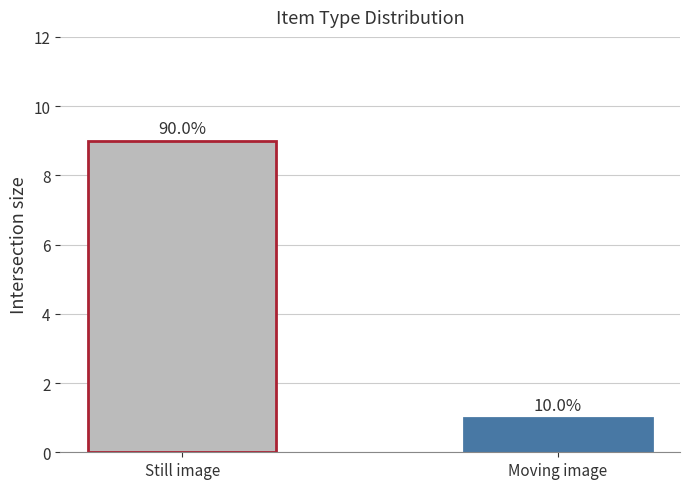

At which category does the chart reach its peak across all series?

Still image